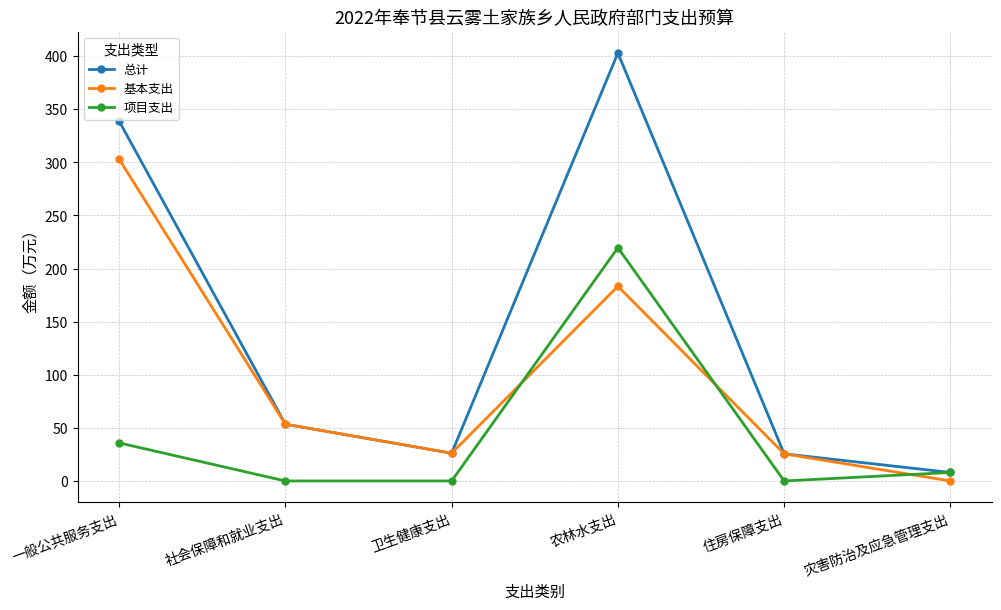

Where do 基本支出 and 项目支出 first cross each other?

卫生健康支出 and 农林水支出